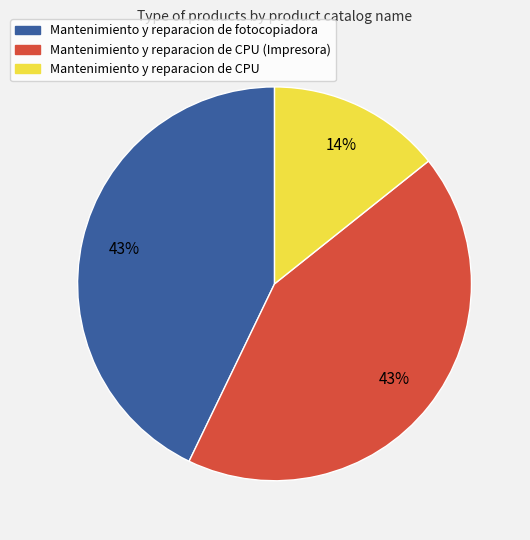

To the nearest percent, what is the difference between the largest and smallest slice percentages?

29%